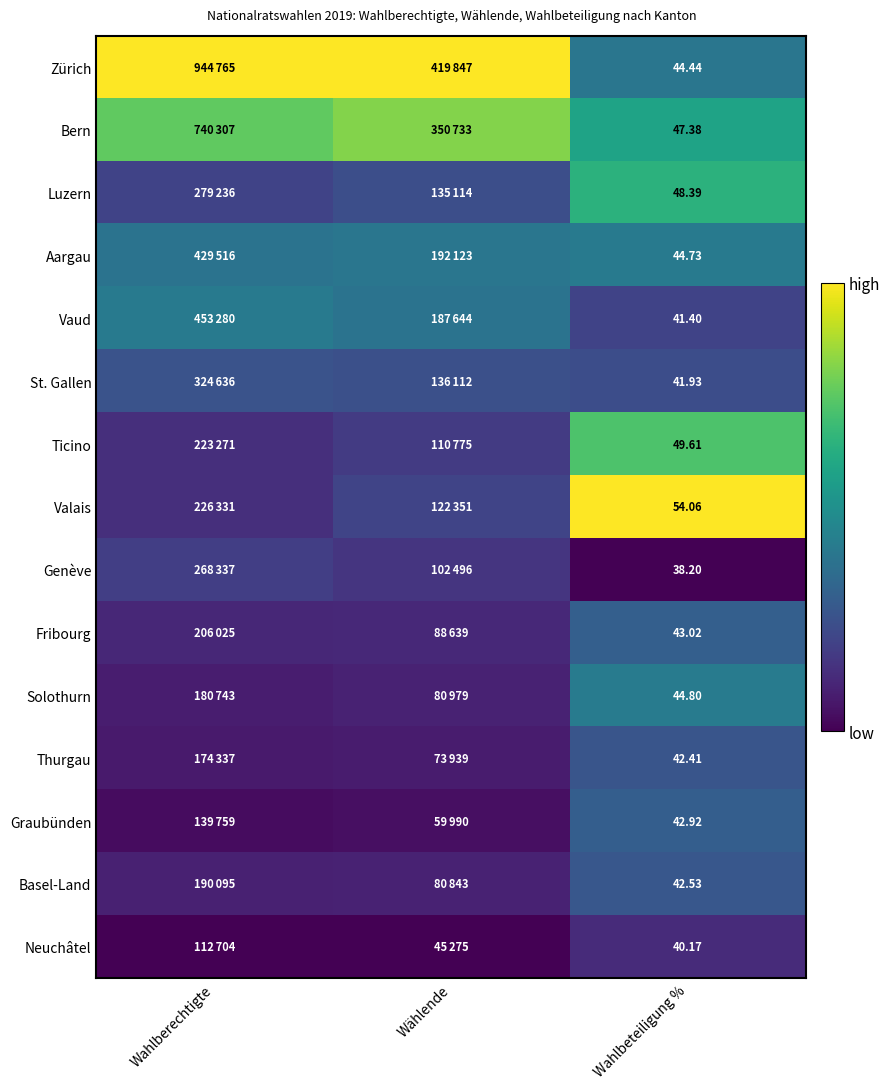

Is the value of Ticino at Wahlbeteiligung % greater than the value of Fribourg at Wahlbeteiligung %?

Yes